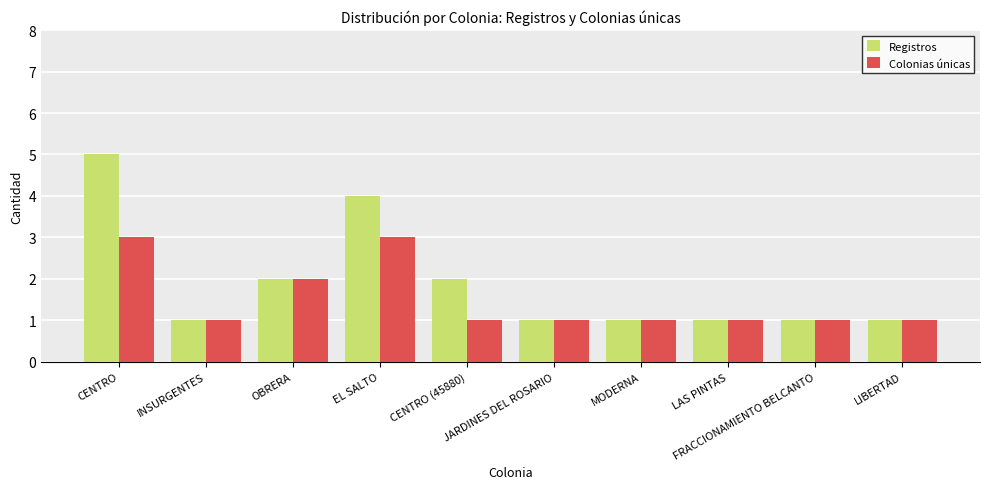

Rank the series by their average value, from highest to lowest.

Registros, Colonias únicas